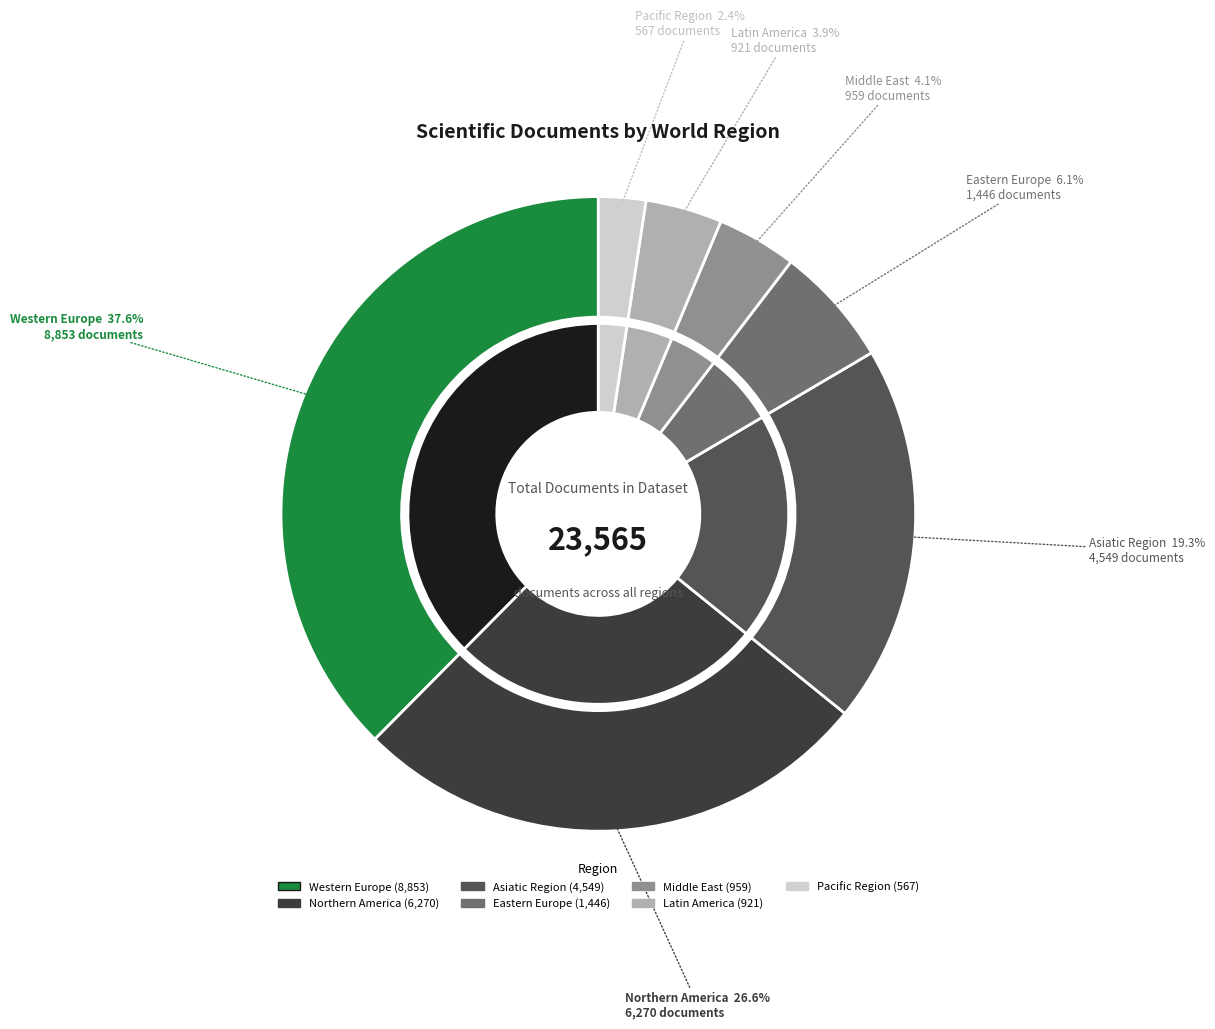

Count the number of slices in the pie.

7